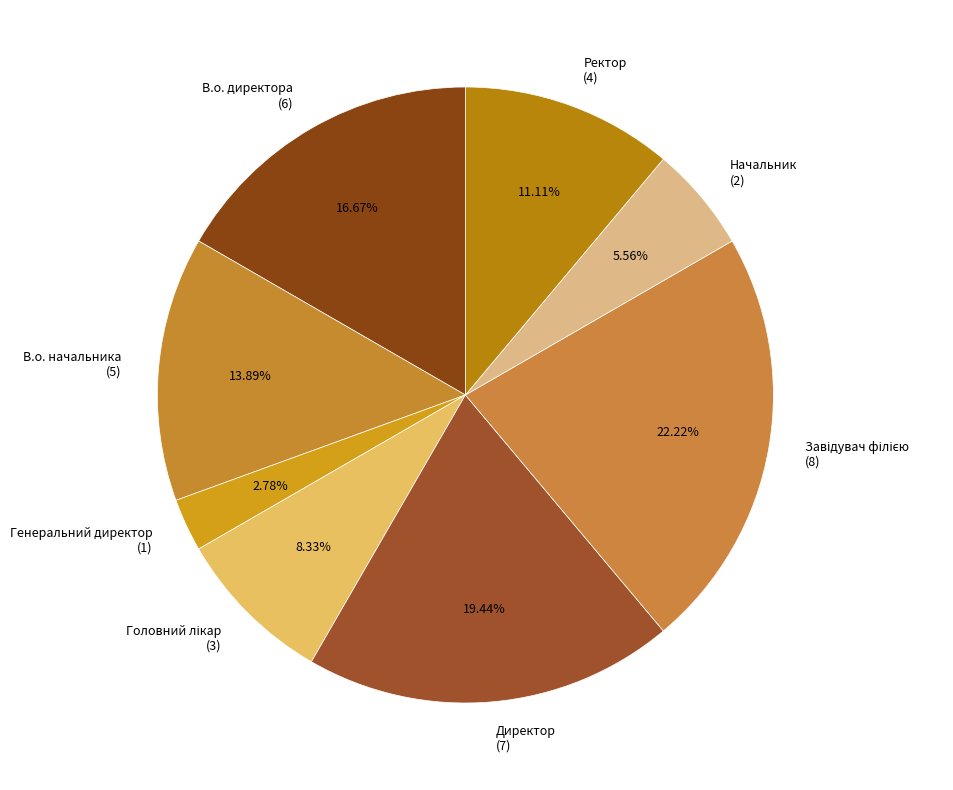

Is the sum of Ректор and В.о. начальника greater than half?

No